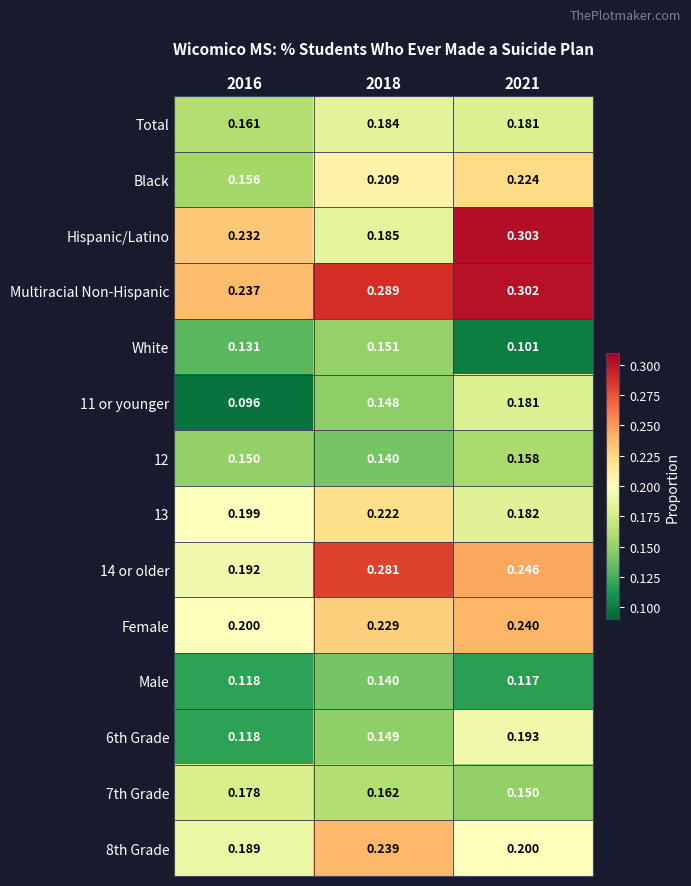

Which series has the largest total across all categories?

Multiracial Non-Hispanic